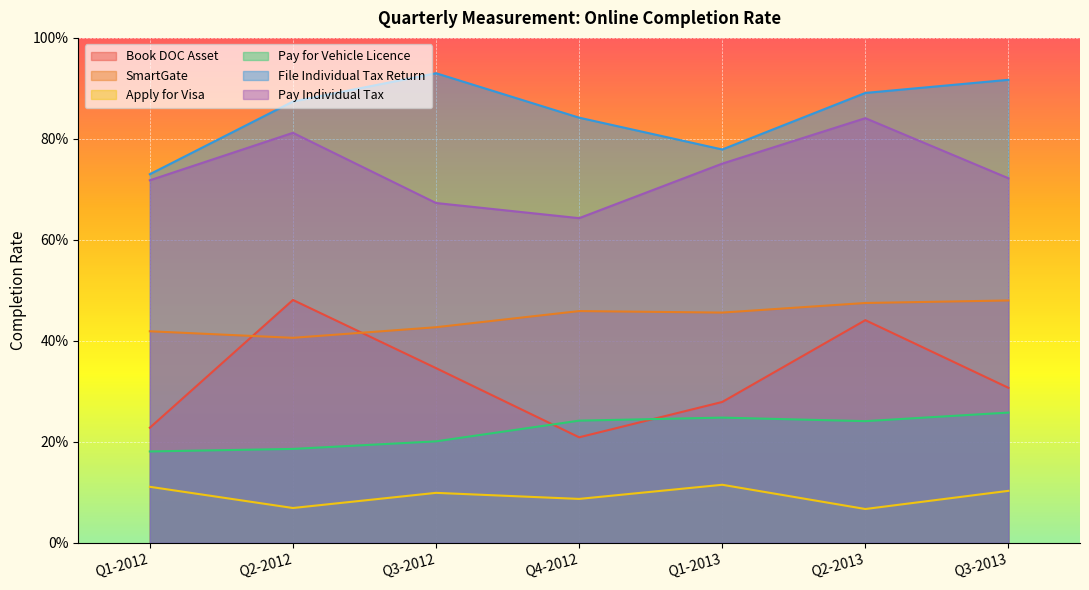

What are all the series names shown in the legend?

Book DOC Asset, SmartGate, Apply for Visa, Pay for Vehicle Licence, File Individual Tax Return, Pay Individual Tax